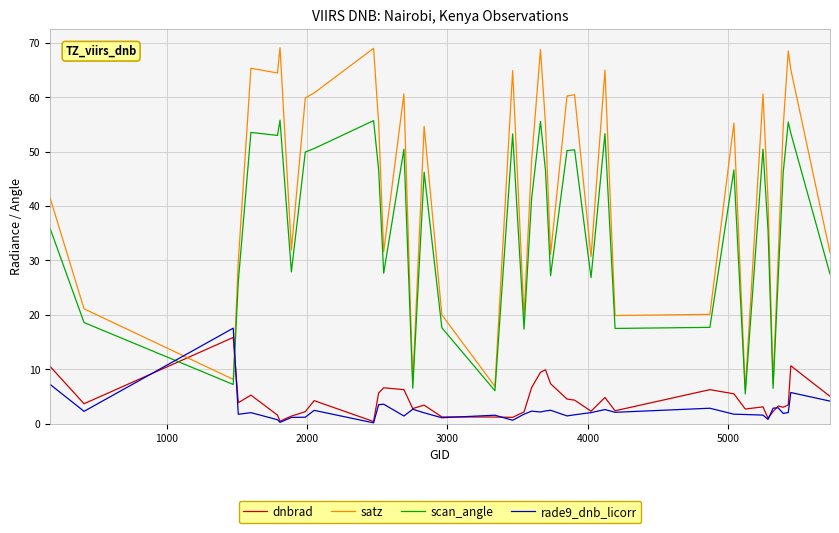

What is the maximum value for scan_angle?

55.8